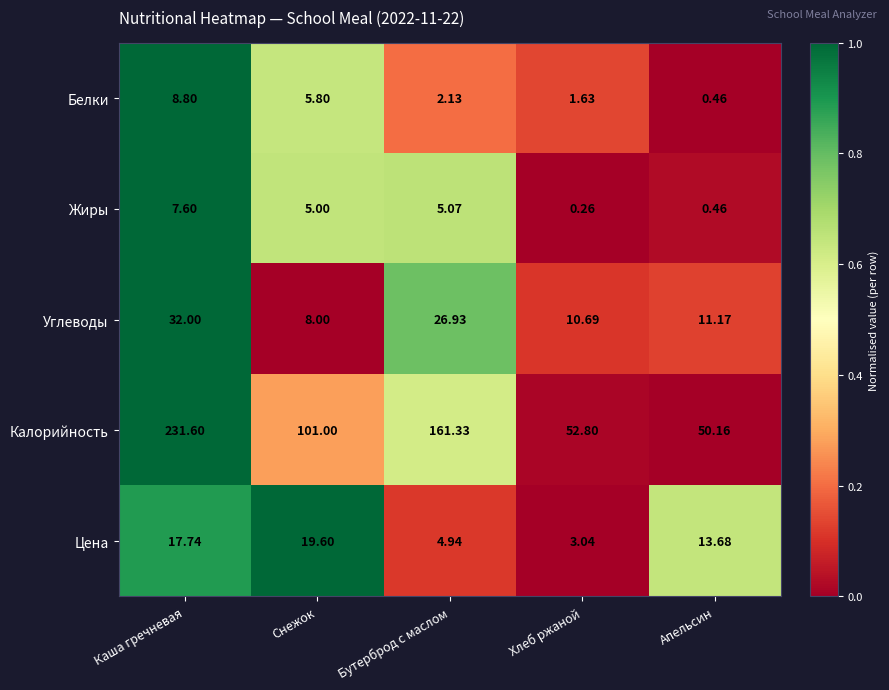

Which category has the highest value across all series?

Каша гречневая